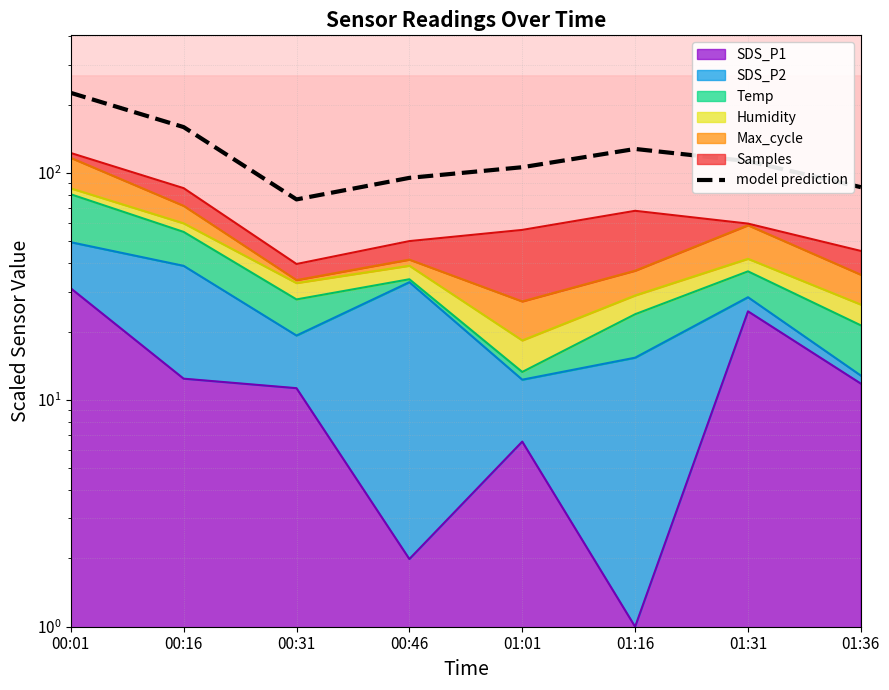

How many values exceed 112?

4